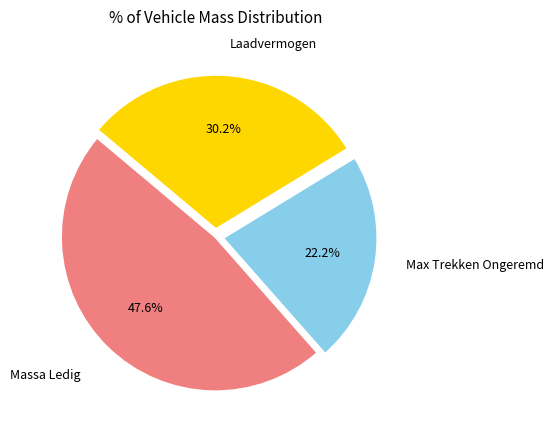

Count the number of slices in the pie.

3